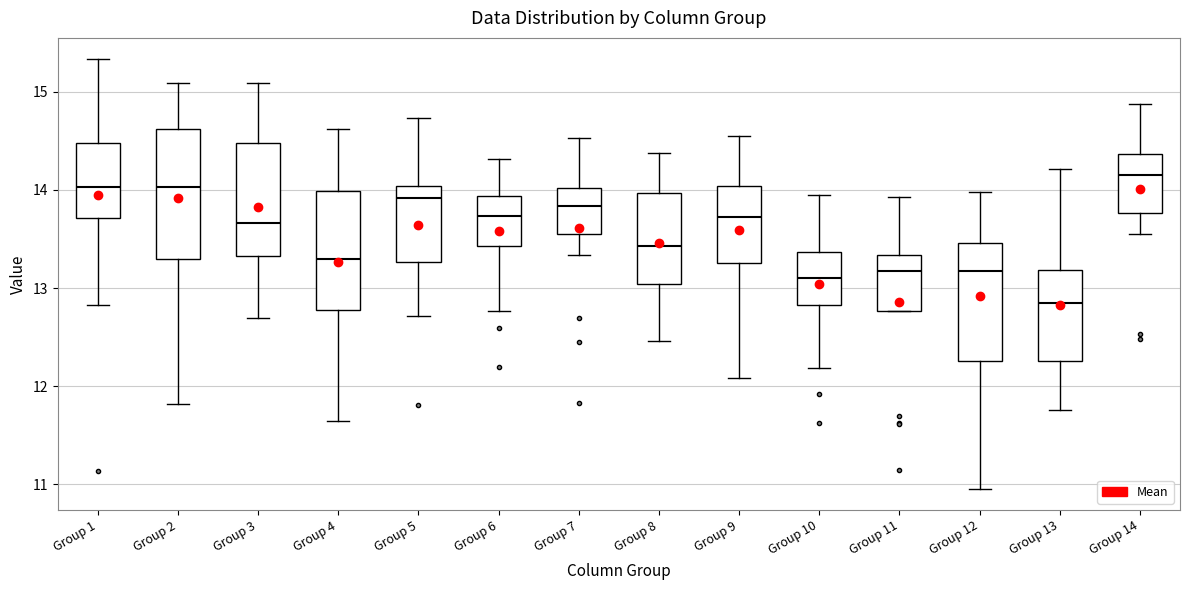

Reading left to right, read every box against the y-axis: the position of its median line, the range the box covers, and the ends of its whiskers. The values are not printed on the chart, so give them approximately, as read against the axis.

Group 1: median 14.0, box 13.7 to 14.5, whiskers 12.8 to 15.3
Group 2: median 14.0, box 13.3 to 14.6, whiskers 11.8 to 15.1
Group 3: median 13.7, box 13.3 to 14.5, whiskers 12.7 to 15.1
Group 4: median 13.3, box 12.8 to 14.0, whiskers 11.6 to 14.6
Group 5: median 13.9, box 13.3 to 14.0, whiskers 12.7 to 14.7
Group 6: median 13.7, box 13.4 to 13.9, whiskers 12.8 to 14.3
Group 7: median 13.8, box 13.6 to 14.0, whiskers 13.3 to 14.5
Group 8: median 13.4, box 13.0 to 14.0, whiskers 12.5 to 14.4
Group 9: median 13.7, box 13.3 to 14.0, whiskers 12.1 to 14.5
Group 10: median 13.1, box 12.8 to 13.4, whiskers 12.2 to 13.9
Group 11: median 13.2, box 12.8 to 13.3, whiskers 12.8 to 13.9
Group 12: median 13.2, box 12.3 to 13.5, whiskers 11.0 to 14.0
Group 13: median 12.9, box 12.3 to 13.2, whiskers 11.8 to 14.2
Group 14: median 14.2, box 13.8 to 14.4, whiskers 13.5 to 14.9